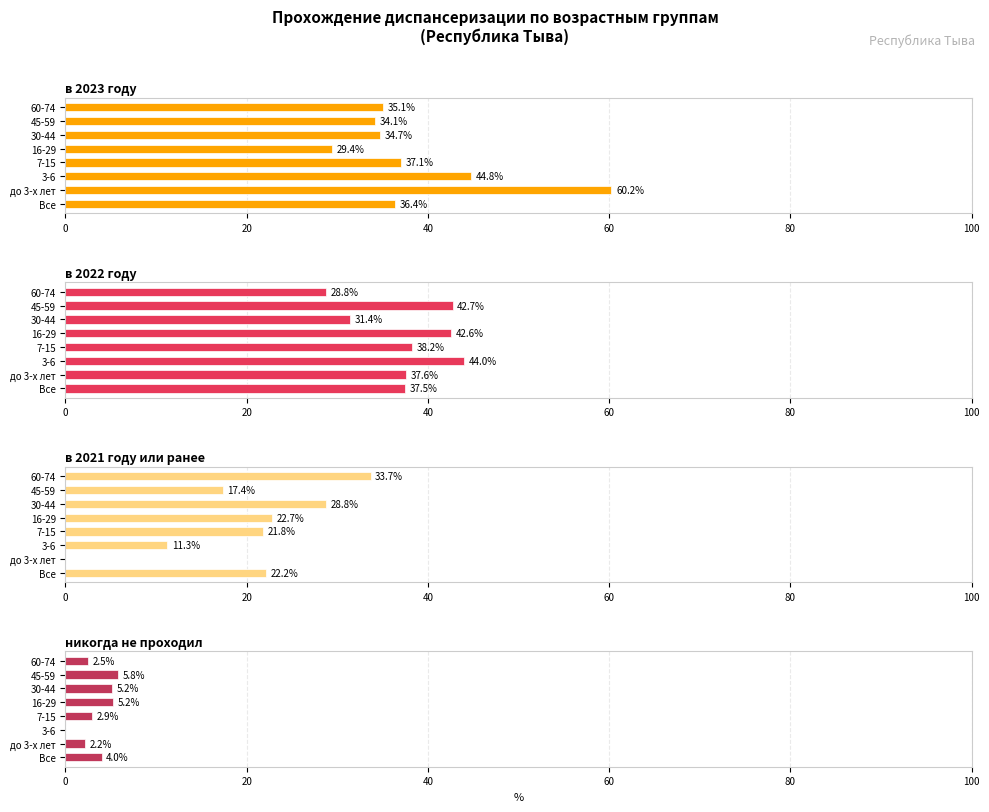

Which series changed the most between Все and 60-74?

в 2021 году или ранее